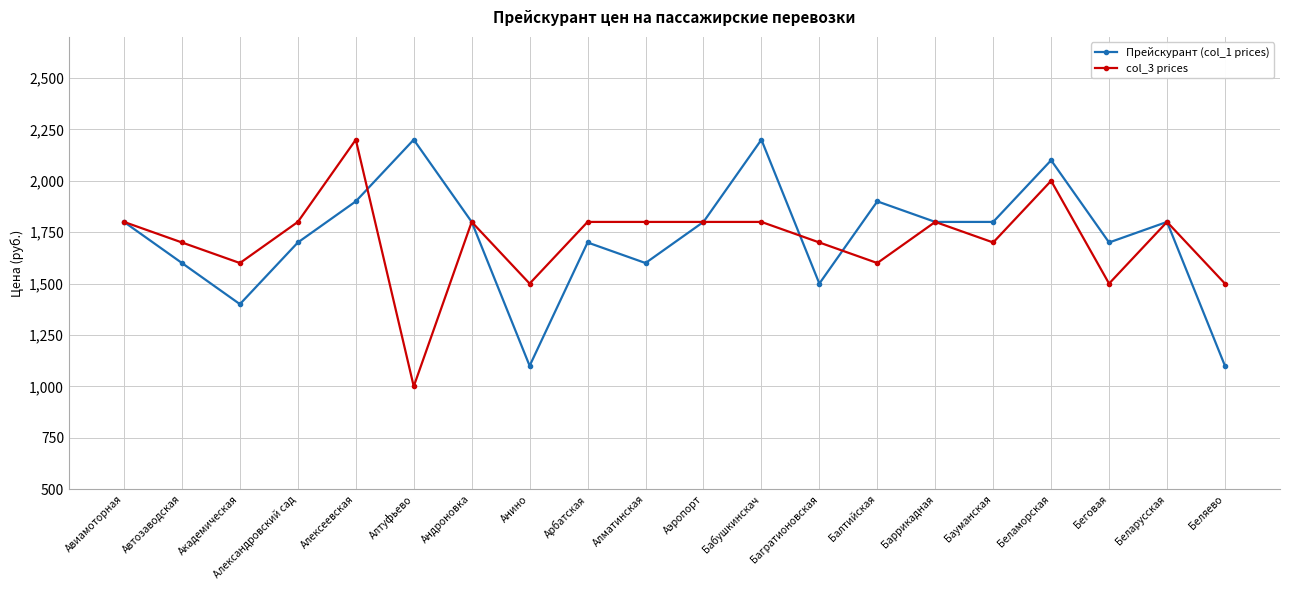

Which category has the highest value in the col_3 prices series?

Алексеевская